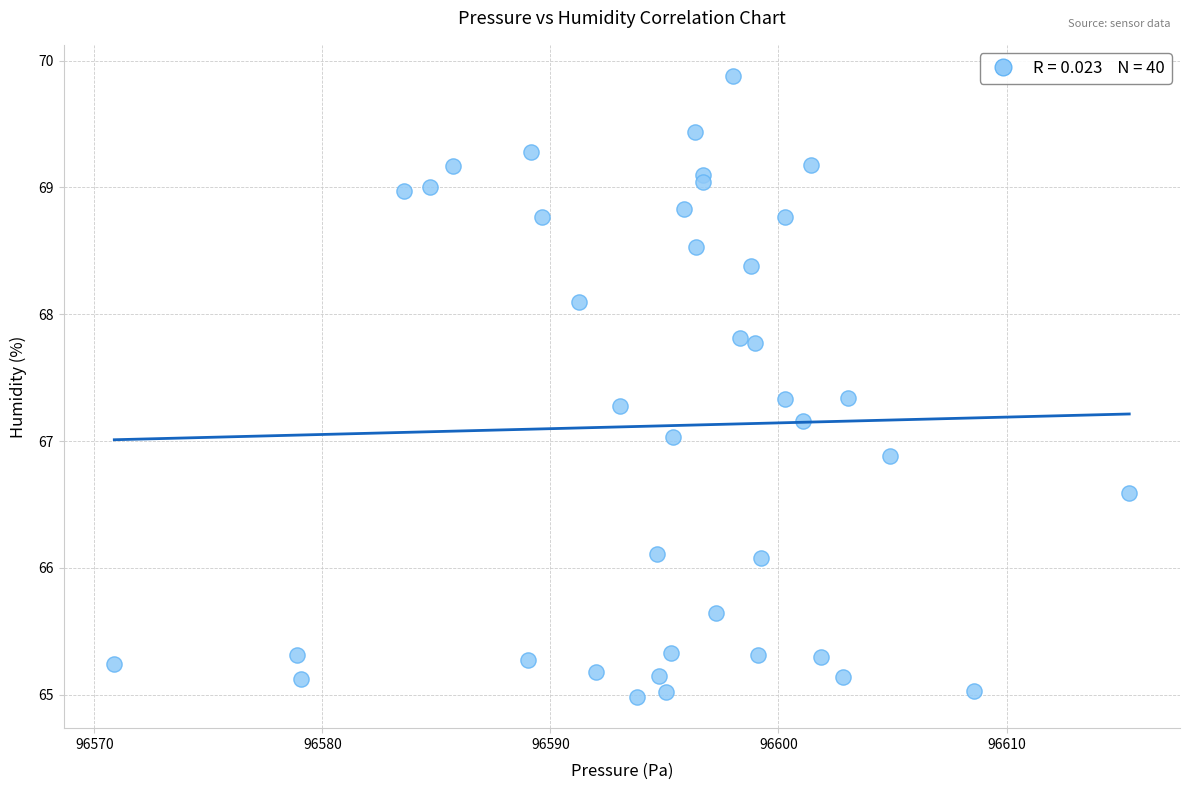

What is the range of X values (max minus min)?

44.5